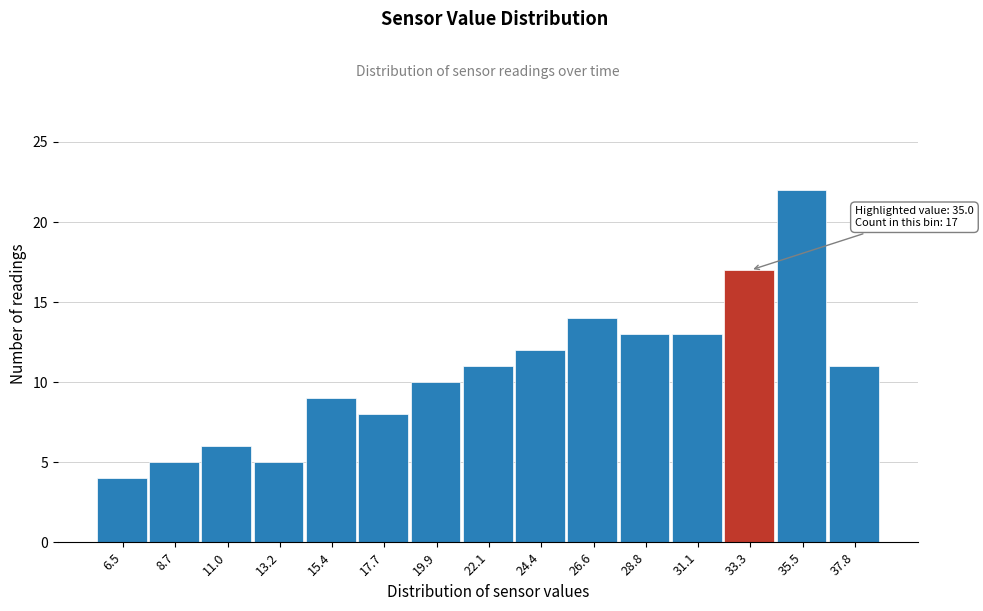

Reading left to right, extract all data points from this chart.

6.5=4	8.7=5	11.0=6	13.2=5	15.4=9	17.7=8	19.9=10	22.1=11	24.4=12	26.6=14	28.8=13	31.1=13	33.3=17	35.5=22	37.8=11